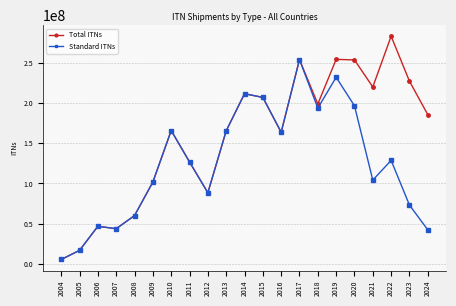

Does the chart display data point markers on the line(s)?

Yes